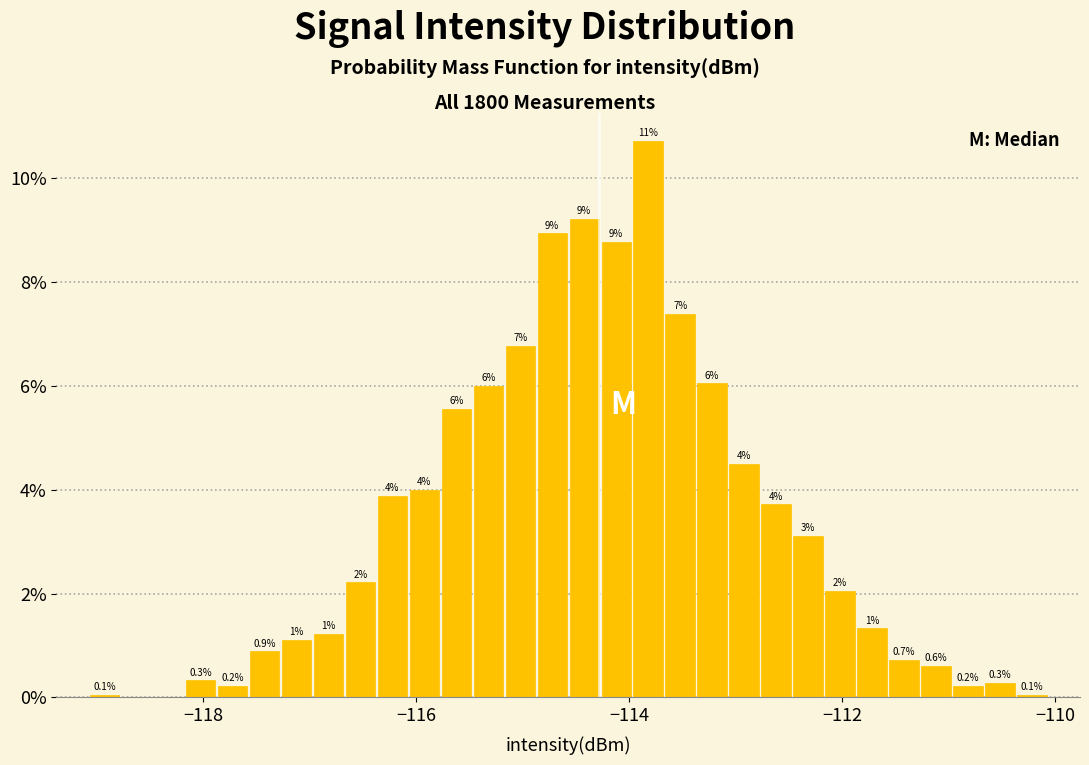

Around what value on the x-axis is the tallest bar? Give the approximate position of its centre, as read against the axis.

-113.8